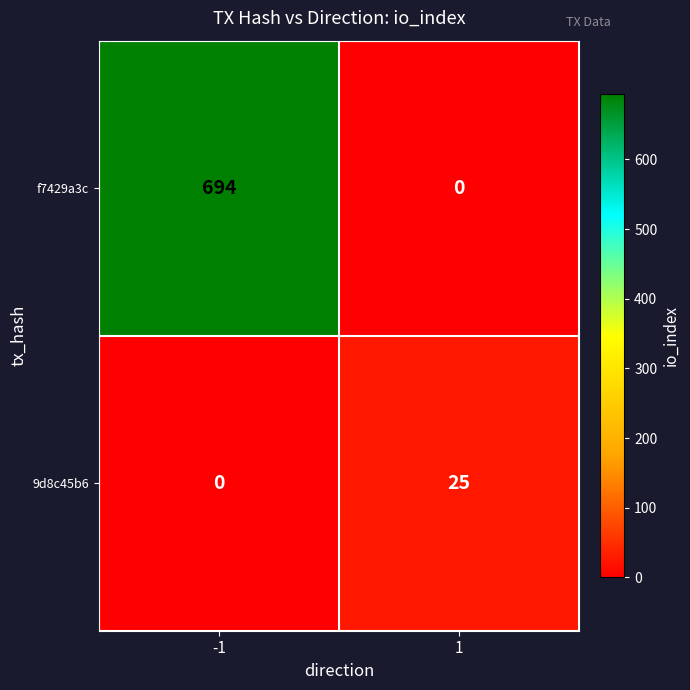

Rank the series at -1 from lowest to highest value.

9d8c45b6, f7429a3c